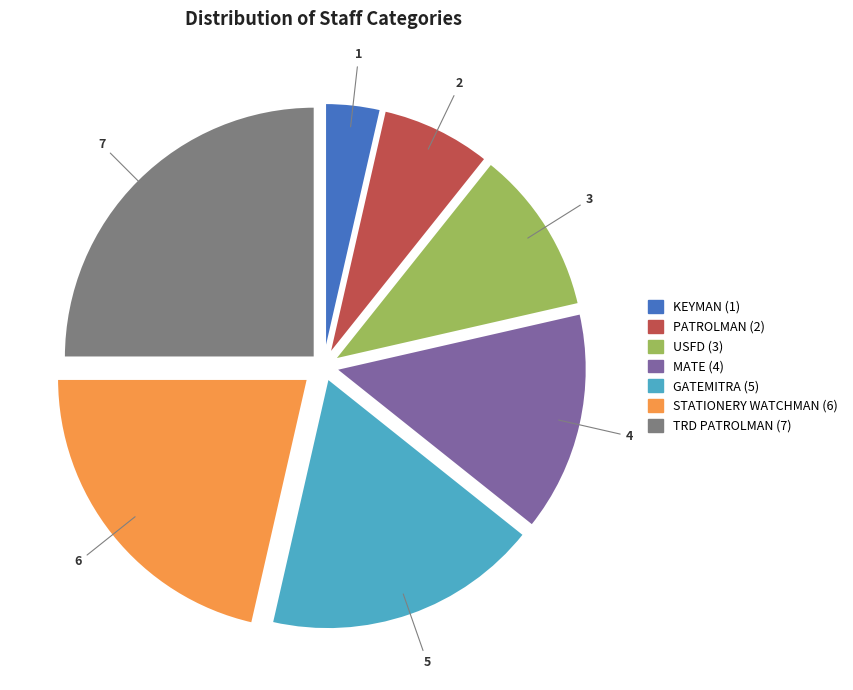

Which category has the biggest portion of the pie?

TRD PATROLMAN